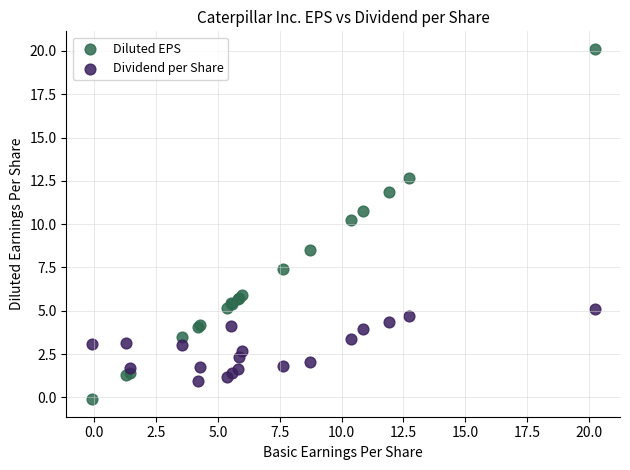

What are all the series names shown in the legend?

Diluted EPS, Dividend per Share